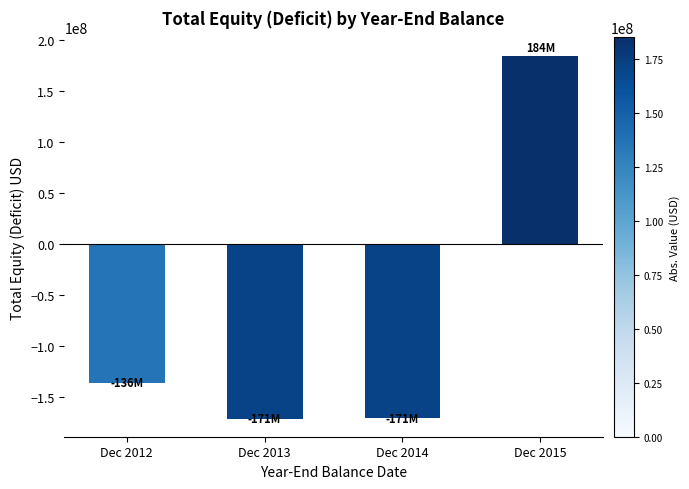

What is the sum of all values?

-294394000